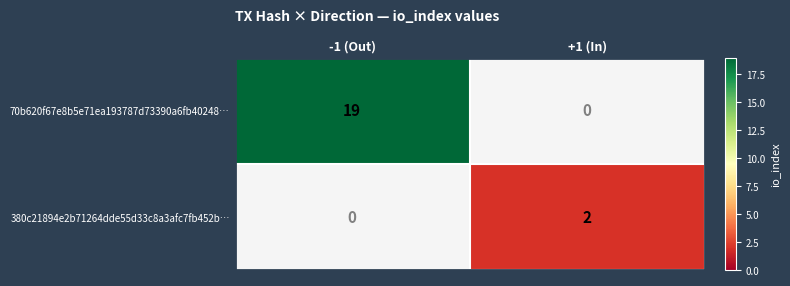

Where is 380c21894e2b71264dde55d33c8a3afc7fb452b… nearest to the value 1?

-1 (Out)